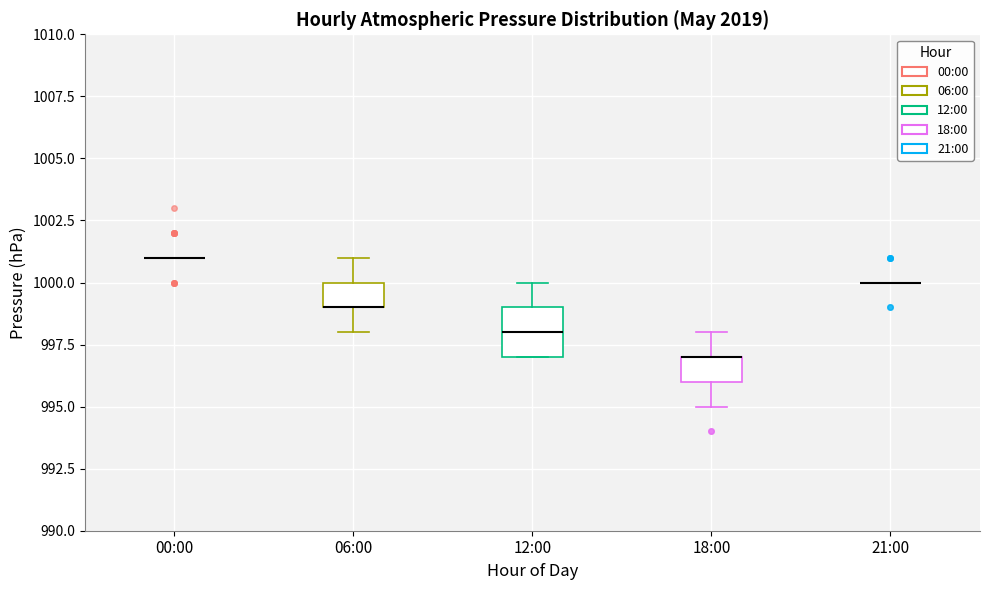

Where is the upper edge of the box for 18:00 on the y-axis? The values are not printed on the chart, so give them approximately, as read against the axis.

997